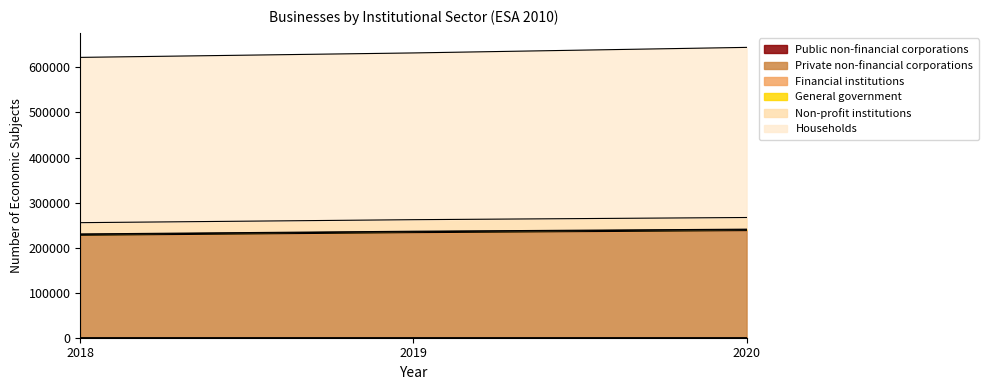

Count the Households values in the range 622322 to 644531.

3